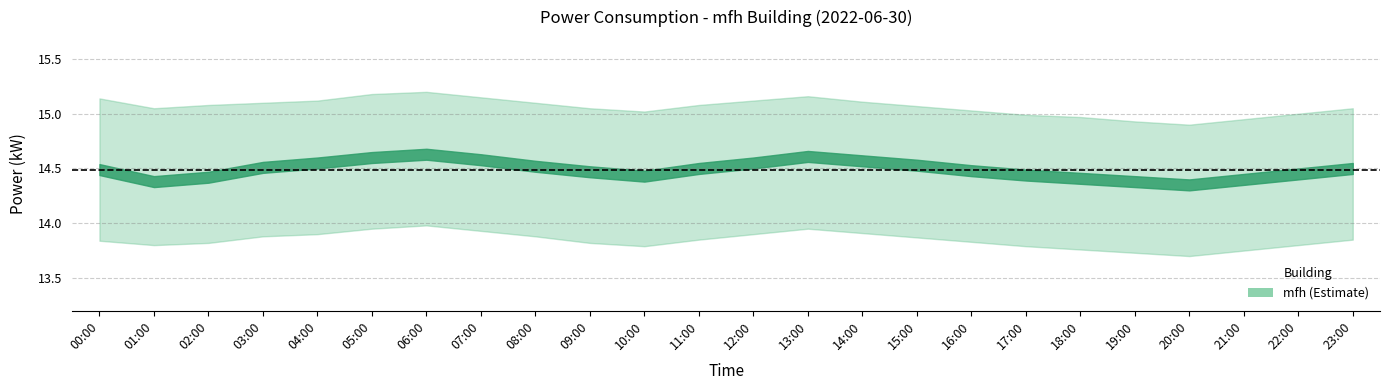

True or false: mfh_lower has more than 2 interior local peaks.

False